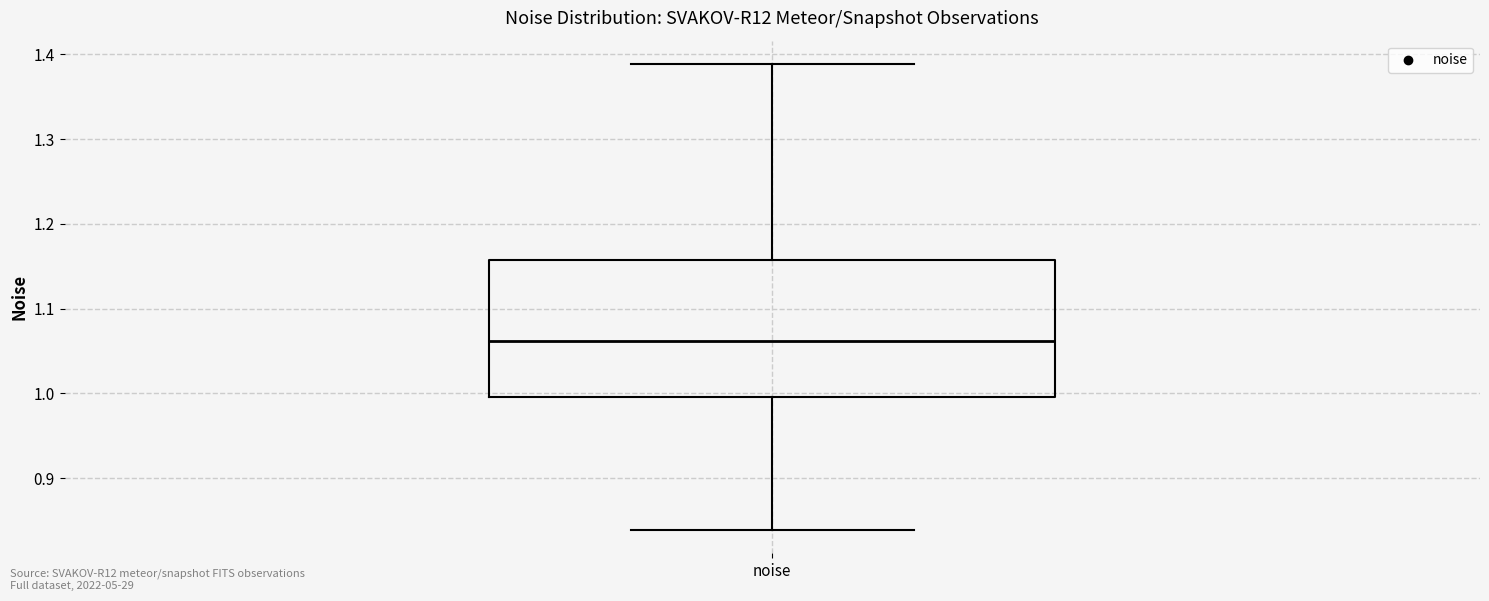

Transcribe this box plot: give where the median line is, the range the box spans, and where the two whiskers end, as read against the y-axis. The values are not printed on the chart, so give them approximately, as read against the axis.

median 1.06, box 1.00 to 1.16, whiskers 0.84 to 1.39